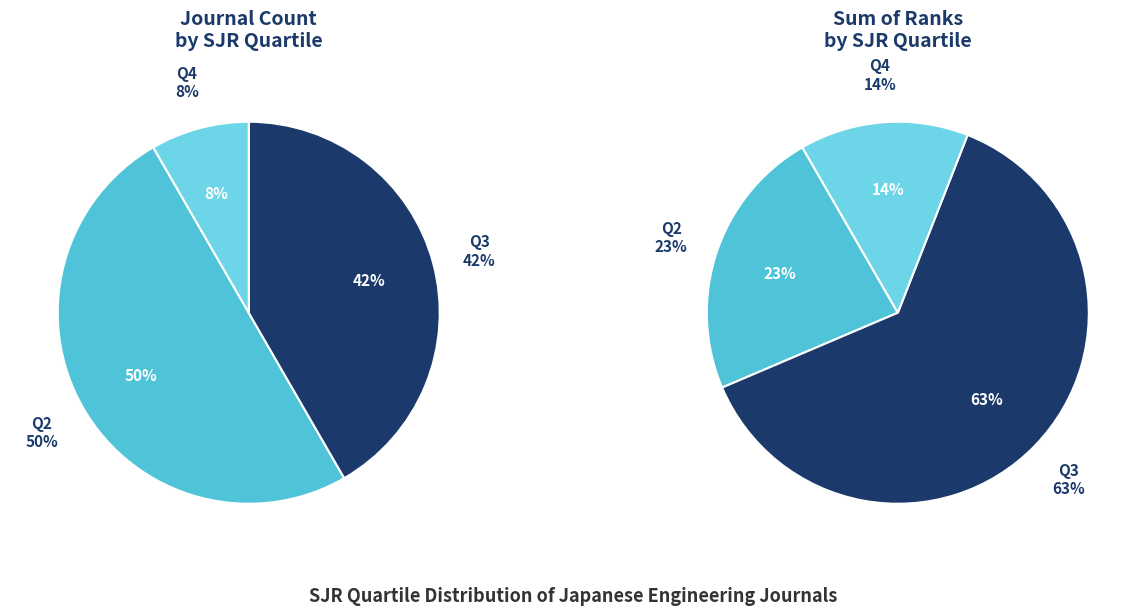

Which slice is the largest?

Q2